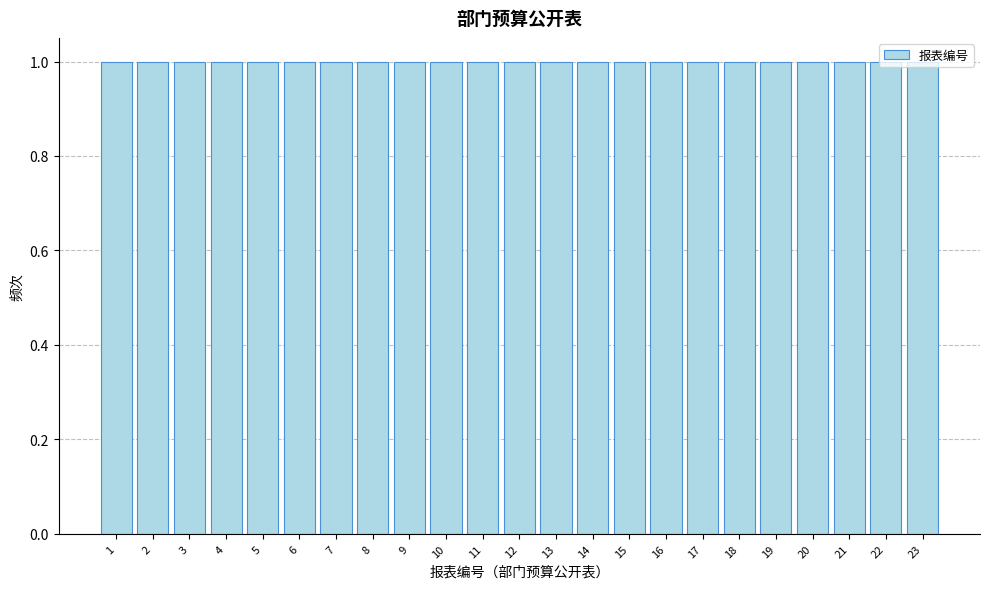

Reading left to right, transcribe this chart: for each bar, give the range it covers on the x-axis and its height. The values are not printed on the chart, so give them approximately, as read against the axis.

0.5 to 1.5: 1
1.5 to 2.5: 1
2.5 to 3.5: 1
3.5 to 4.5: 1
4.5 to 5.5: 1
5.5 to 6.5: 1
6.5 to 7.5: 1
7.5 to 8.5: 1
8.5 to 9.5: 1
9.5 to 10.5: 1
10.5 to 11.5: 1
11.5 to 12.5: 1
12.5 to 13.5: 1
13.5 to 14.5: 1
14.5 to 15.5: 1
15.5 to 16.5: 1
16.5 to 17.5: 1
17.5 to 18.5: 1
18.5 to 19.5: 1
19.5 to 20.5: 1
20.5 to 21.5: 1
21.5 to 22.5: 1
22.5 to 23.5: 1